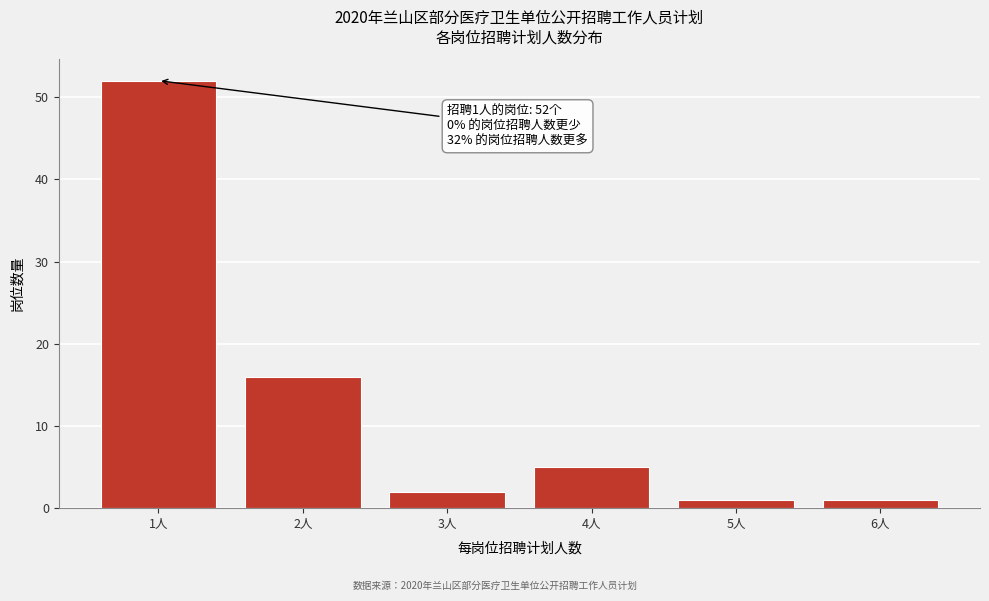

Reading left to right, what are all the values shown in this chart?

52	16	2	5	1	1